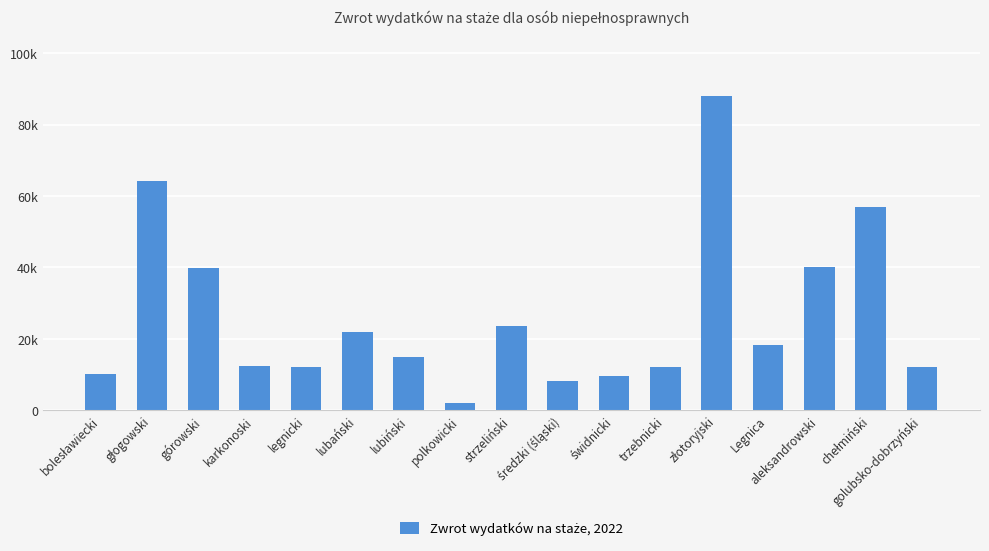

Does the chart contain any negative values?

No